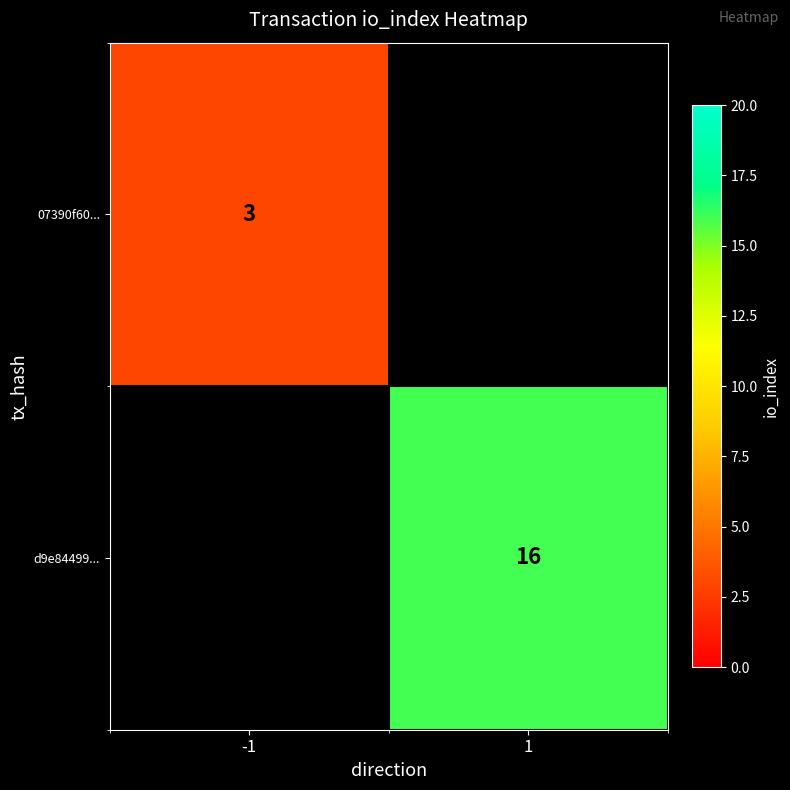

The 07390f60... series shows 5 at -1. True or false?

False